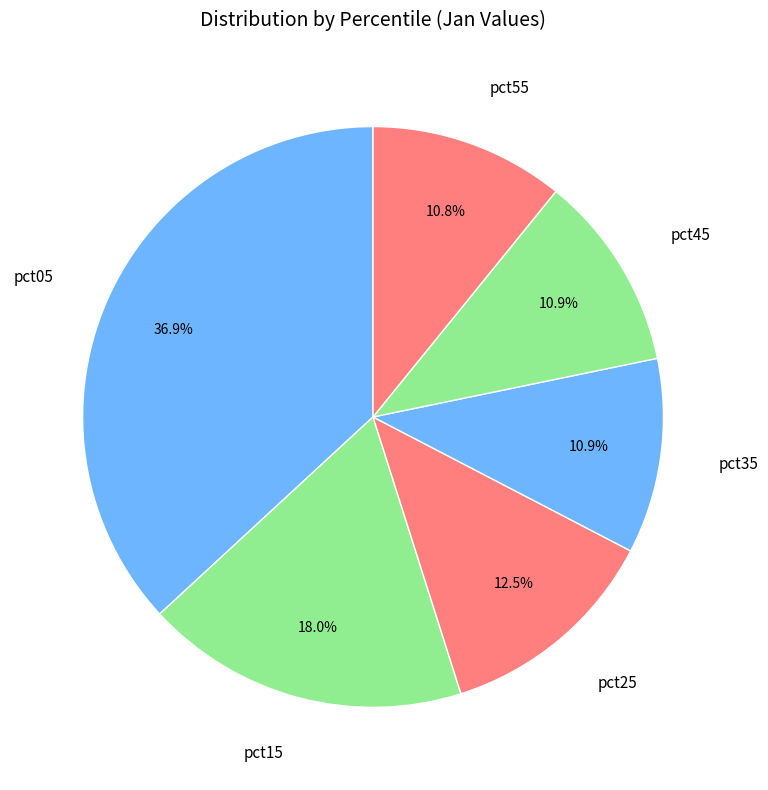

Does pct25 account for over 50% of the chart?

No